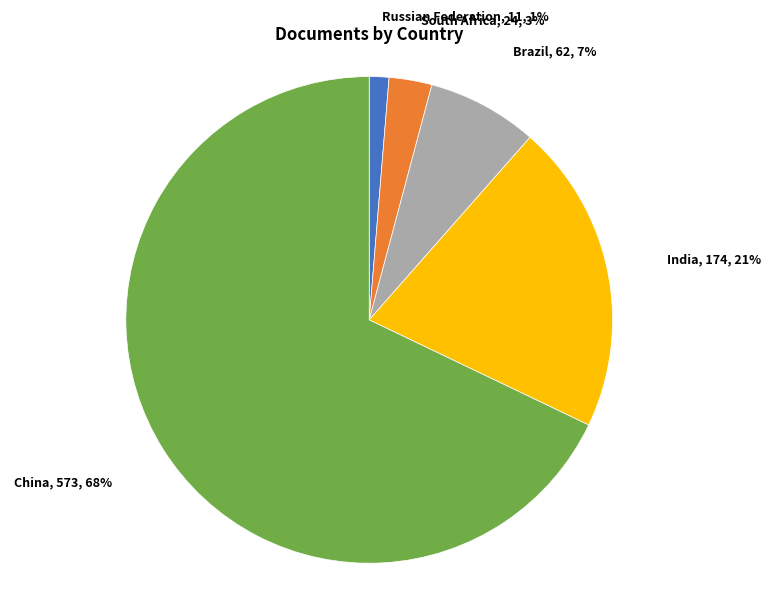

Does any single category account for the majority?

Yes